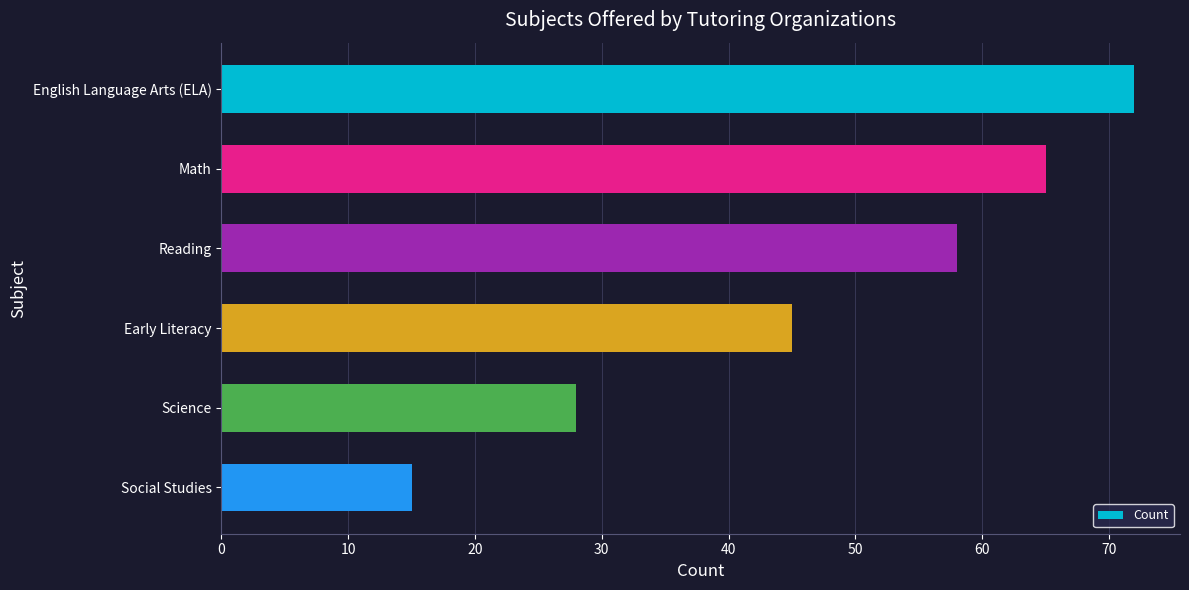

What is the label of the 6th bar from the top?

Social Studies